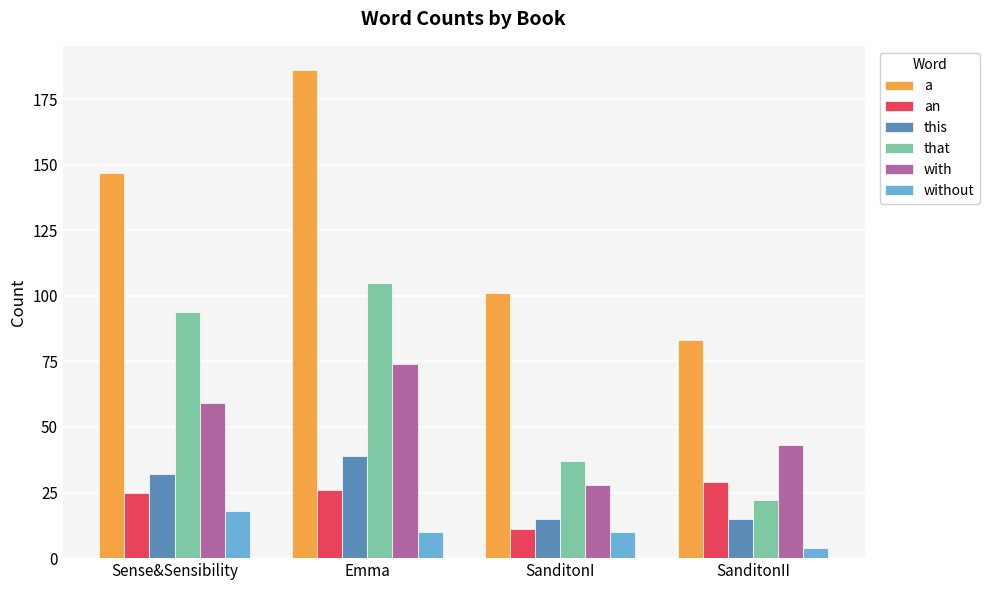

How many groups of bars are there?

4